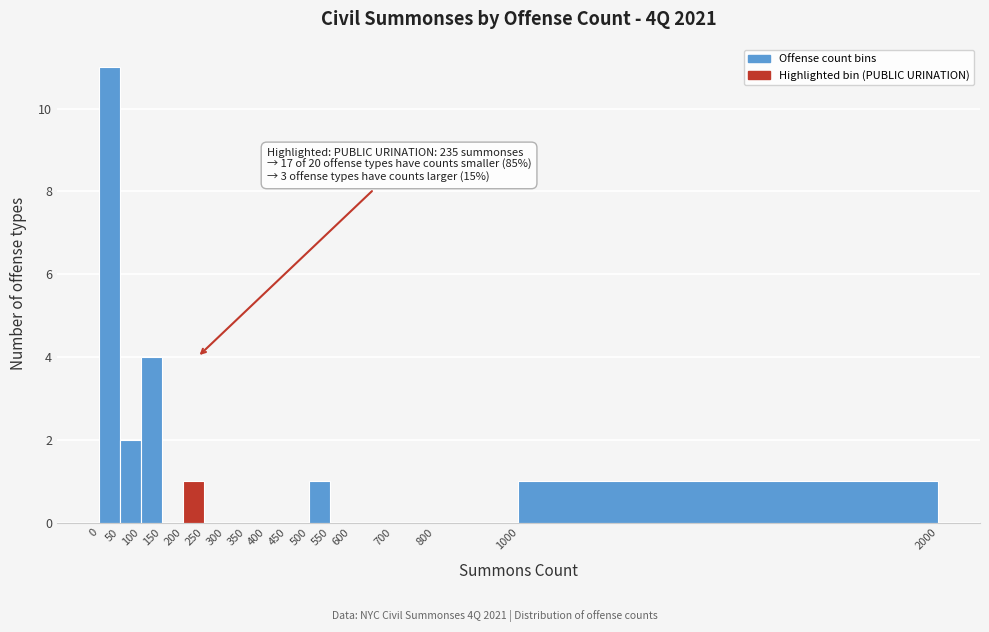

Over which range of the x-axis is the bar tallest?

0 to 50